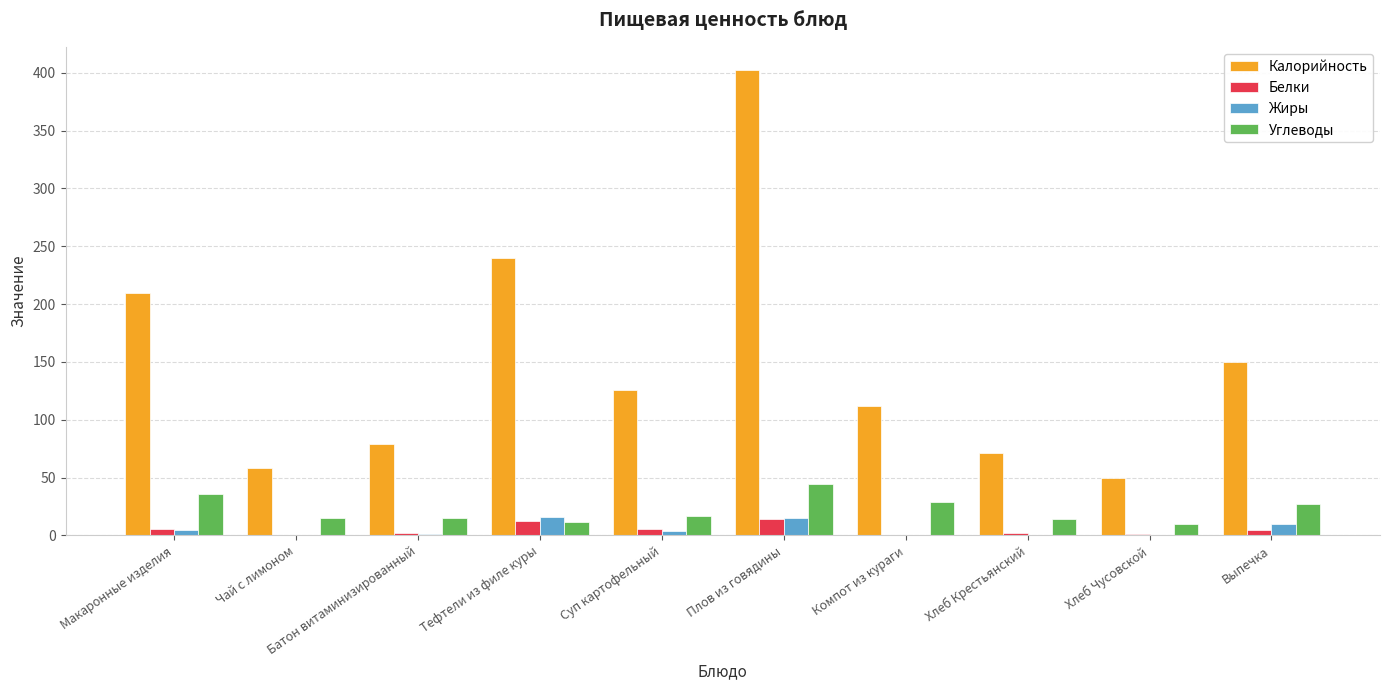

The value of Калорийность at Плов из говядины is 402.3. True or false?

True